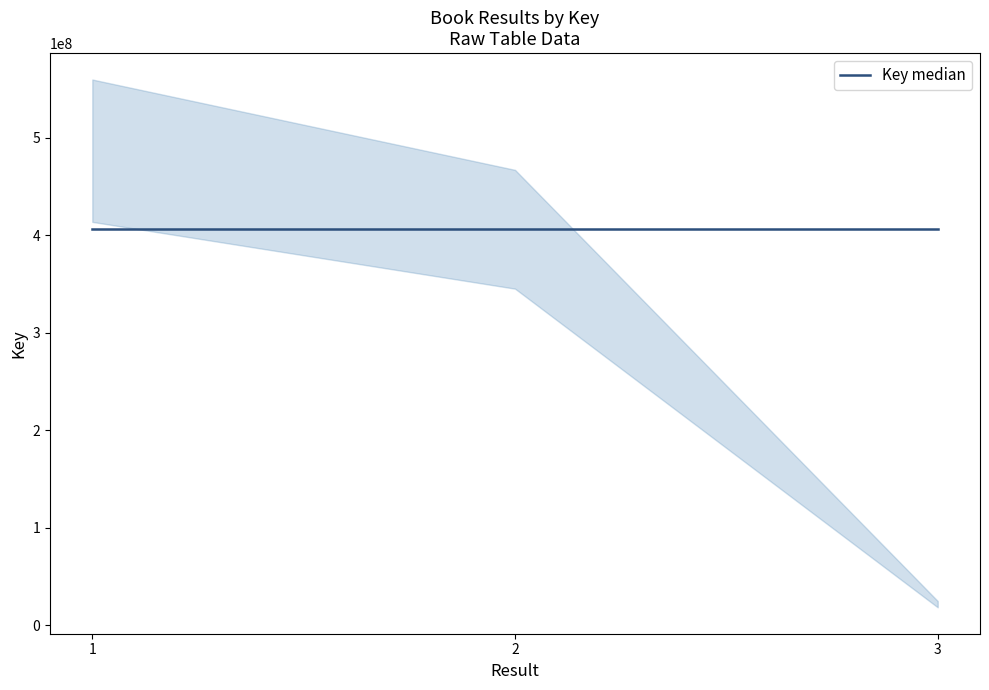

Rank the categories by value from lowest to highest.

3, 2, 1